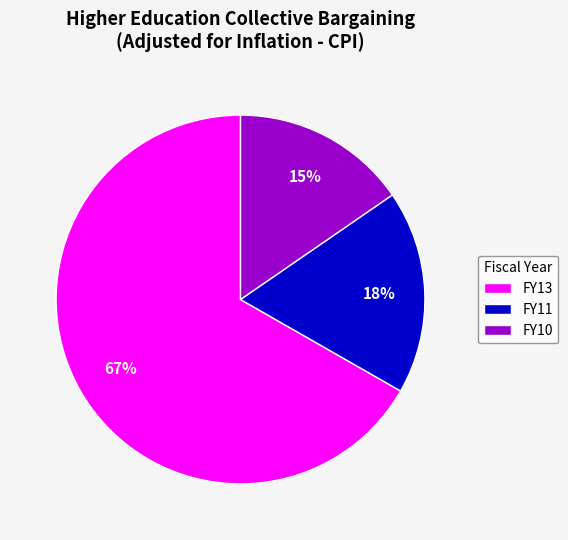

To the nearest percent, what is the combined percentage of FY13 and FY11?

85%